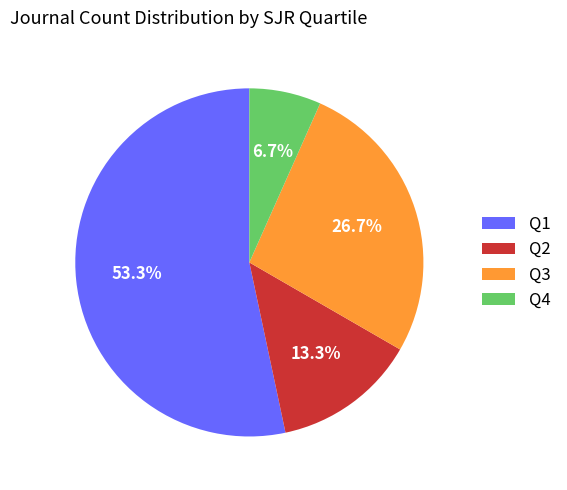

What percentage is NOT represented by Q1?

46.7%